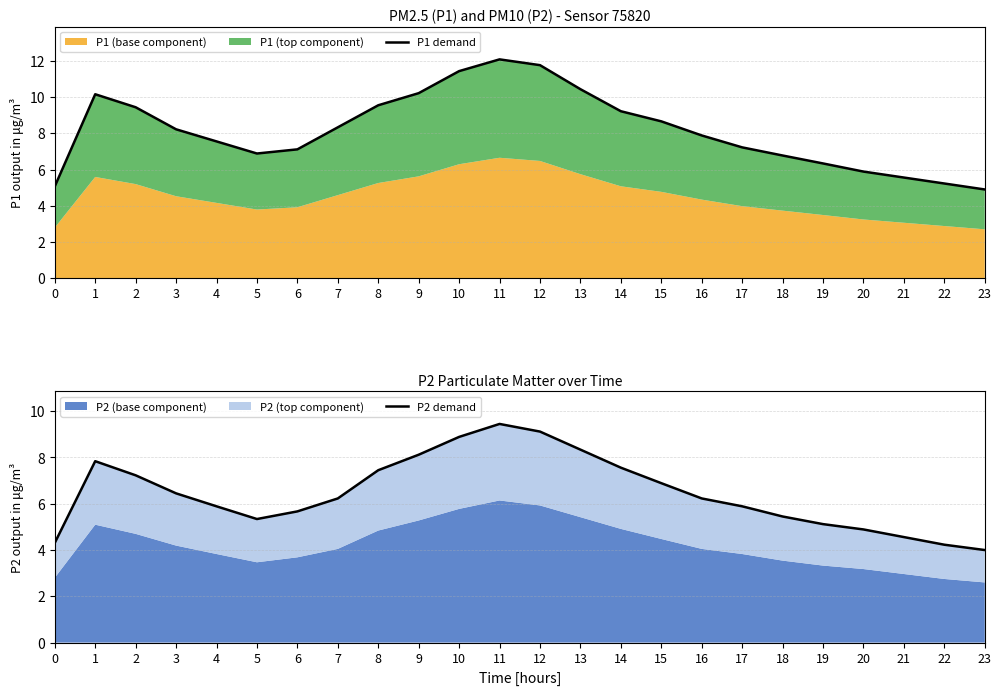

What is the difference between the second highest and second lowest values in the P1 demand series?

6.7